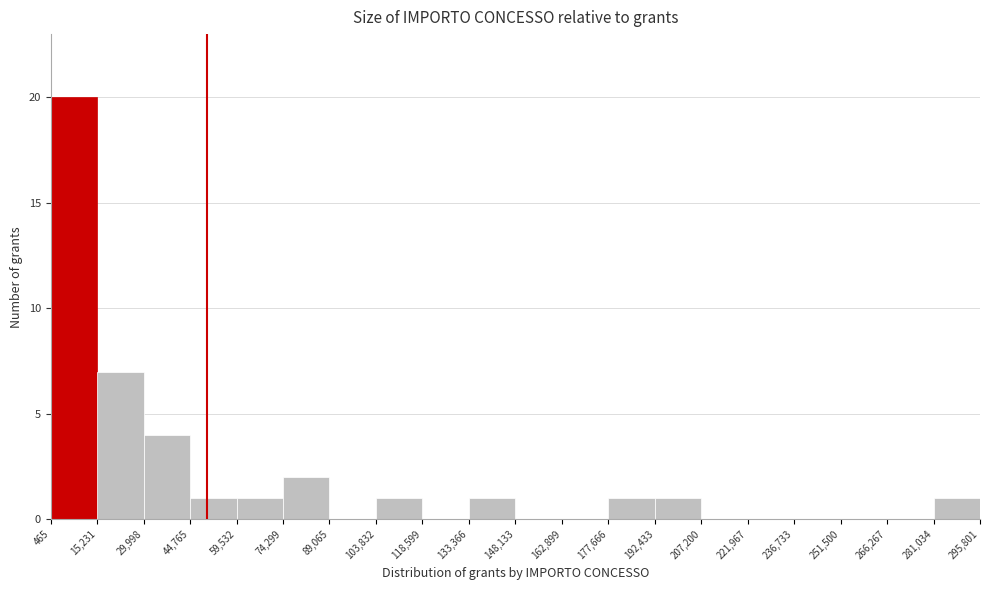

Reading left to right, list every bar in this chart as the range it spans on the x-axis followed by its height. The values are not printed on the chart, so give them approximately, as read against the axis.

465 to 15,231: 20
15,231 to 29,998: 7
29,998 to 44,765: 4
44,765 to 59,532: 1
59,532 to 74,299: 1
74,299 to 89,065: 2
89,065 to 103,832: 0
103,832 to 118,599: 1
118,599 to 133,366: 0
133,366 to 148,133: 1
148,133 to 162,899: 0
162,899 to 177,666: 0
177,666 to 192,433: 1
192,433 to 207,200: 1
207,200 to 221,967: 0
221,967 to 236,733: 0
236,733 to 251,500: 0
251,500 to 266,267: 0
266,267 to 281,034: 0
281,034 to 295,801: 1